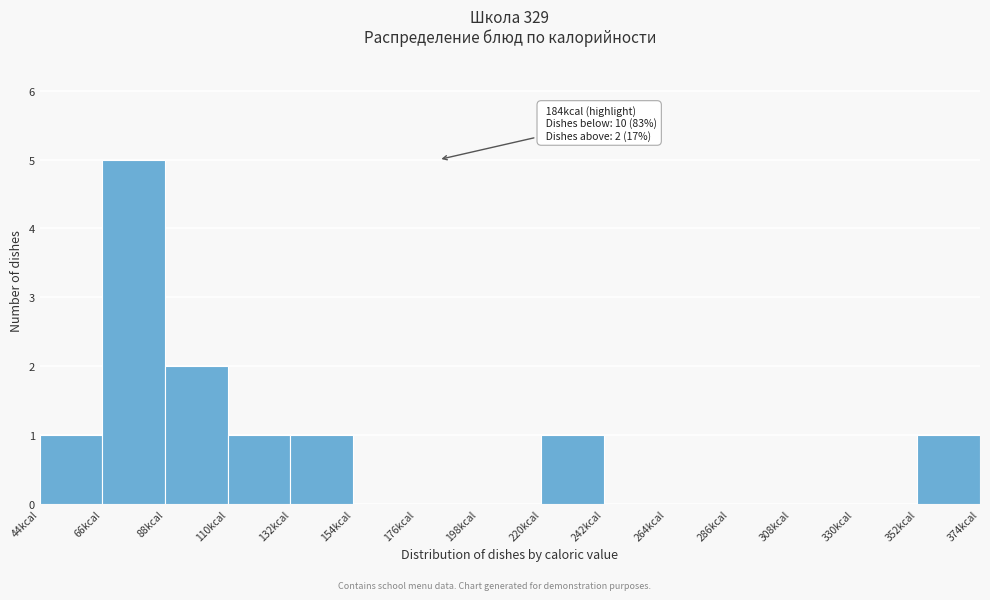

Which range on the x-axis has the tallest bar?

66 to 88